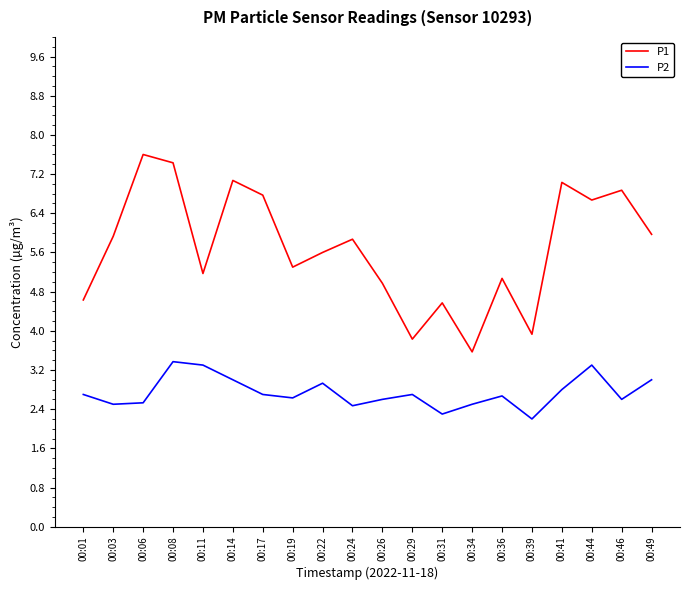

True or false: P2 and P1 intersect in this chart.

False